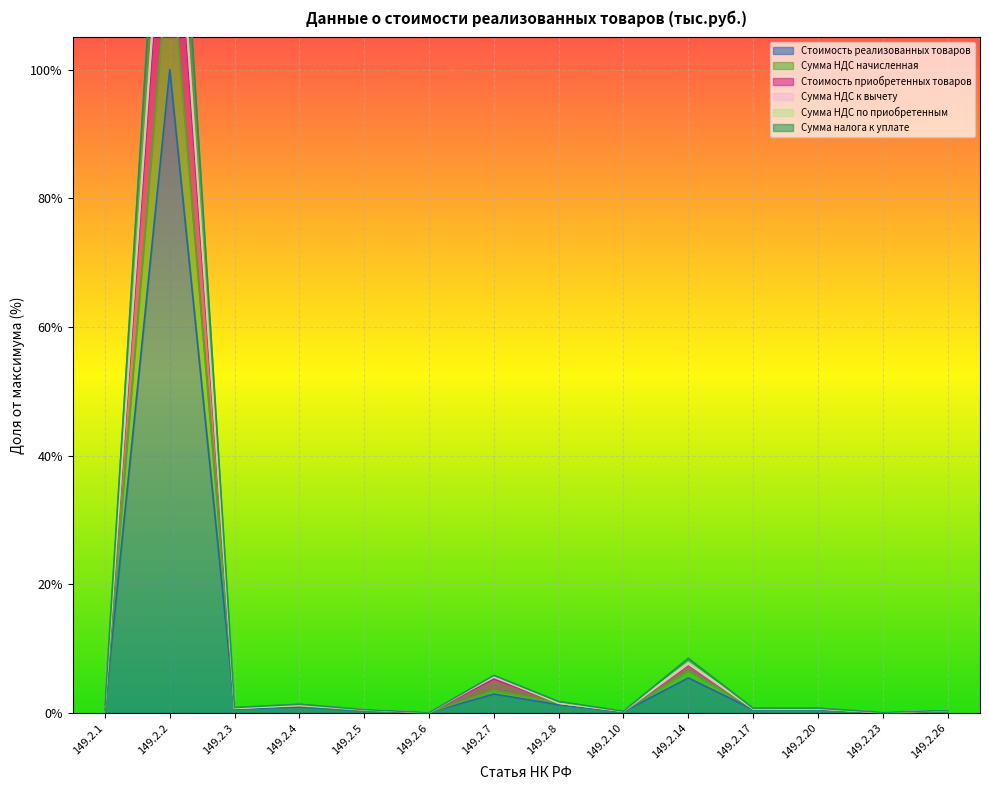

True or false: Сумма НДС начисленная and Стоимость реализованных товаров cross at least once.

False